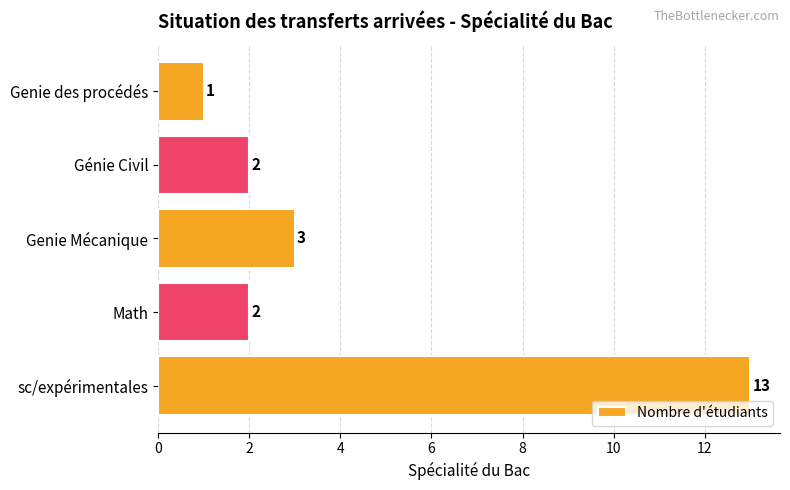

At which label is the value closest to 7?

Genie Mécanique